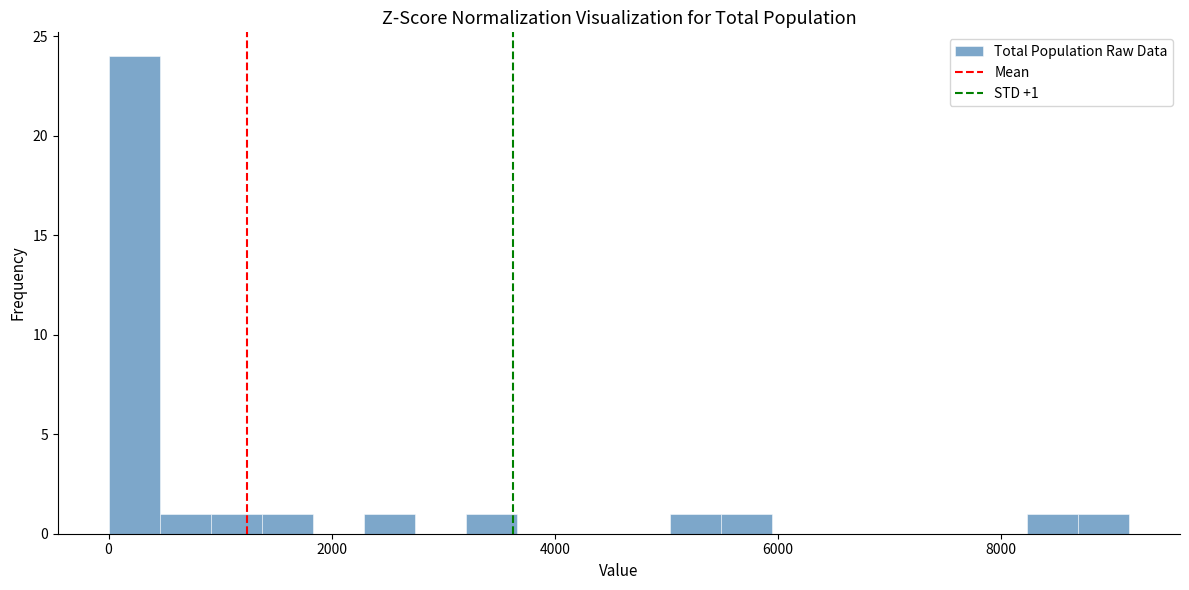

Around what value on the x-axis is the tallest bar? Give the approximate position of its centre, as read against the axis.

200